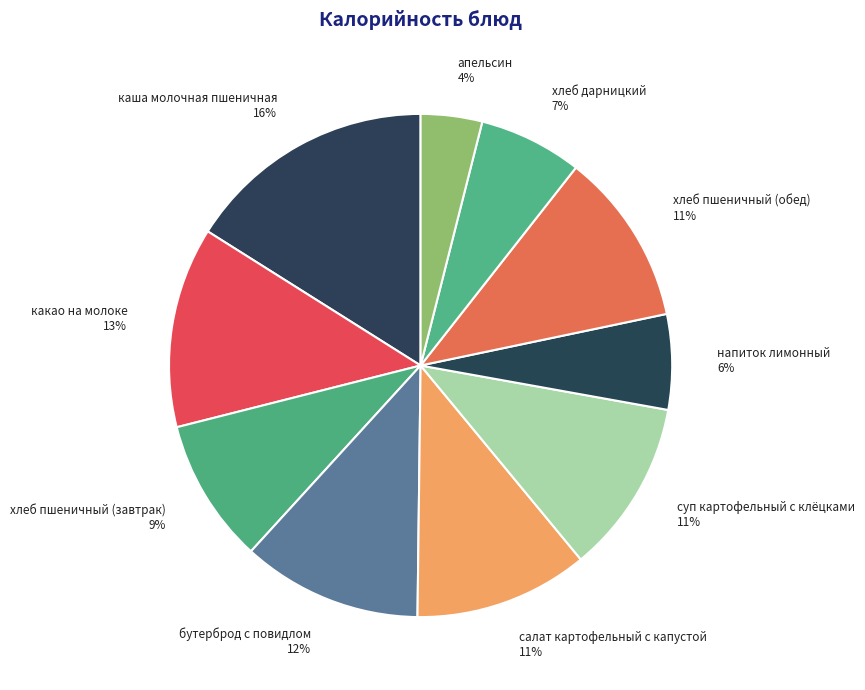

True or false: хлеб пшеничный (завтрак) accounts for 9% of the total.

True